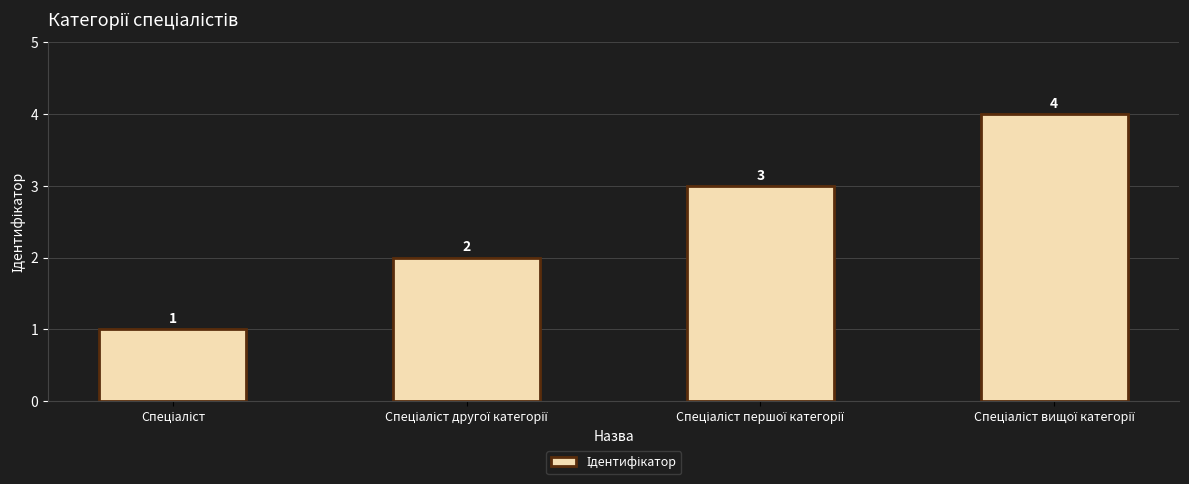

What is the sum of all values?

10